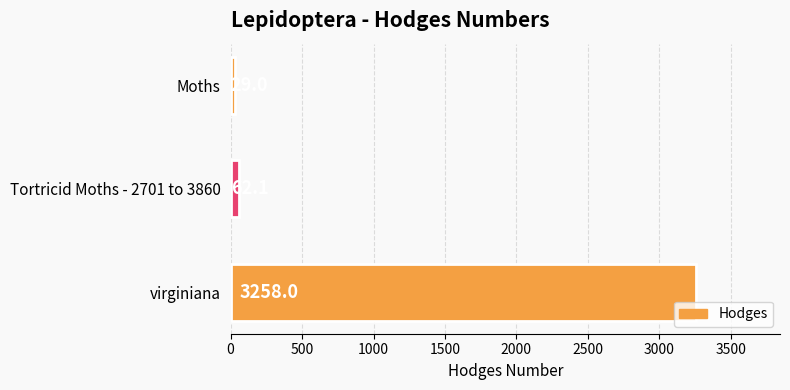

What is the difference between the values at Tortricid Moths - 2701 to 3860 and virginiana?

3195.9